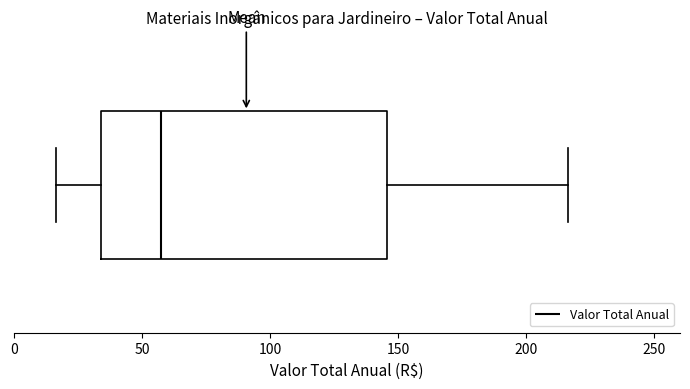

Transcribe this box plot: give where the median line is, the range the box spans, and where the two whiskers end, as read against the x-axis. The values are not printed on the chart, so give them approximately, as read against the axis.

median 60, box 35 to 145, whiskers 15 to 215